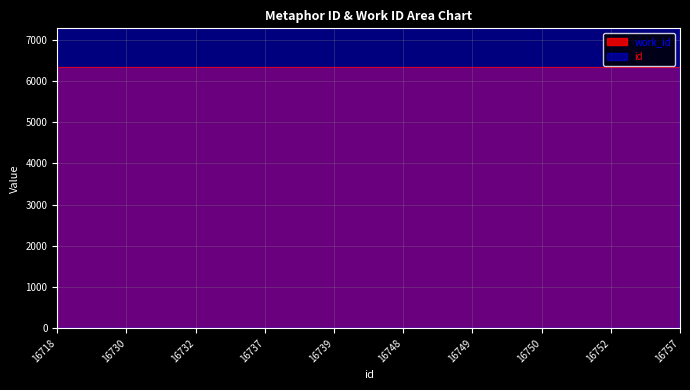

Rank the categories by value from highest to lowest.

16757, 16752, 16750, 16749, 16748, 16739, 16737, 16732, 16730, 16718